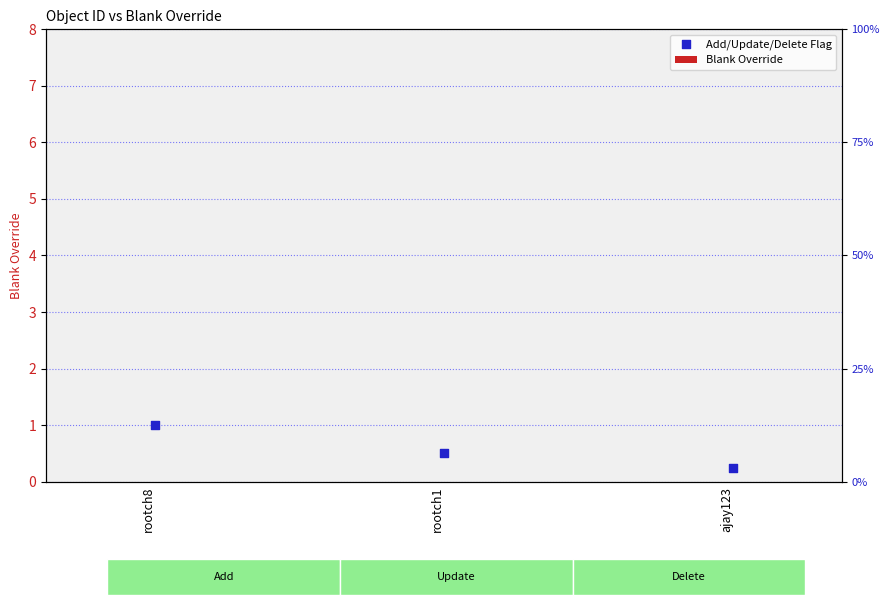

Which series reaches the maximum Y coordinate?

Add/Update/Delete Flag